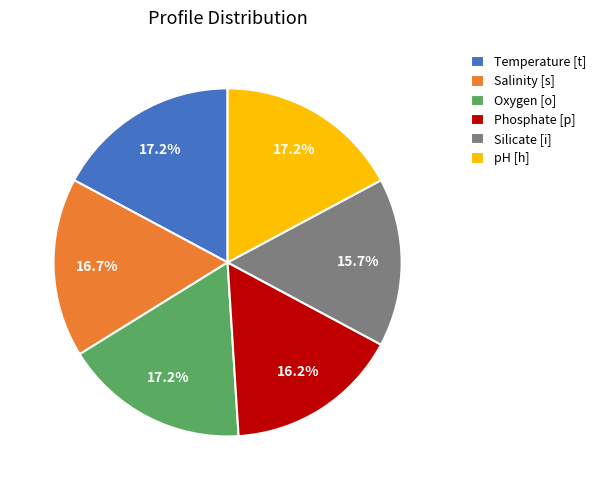

Which category has the smallest portion of the pie?

Silicate [i]